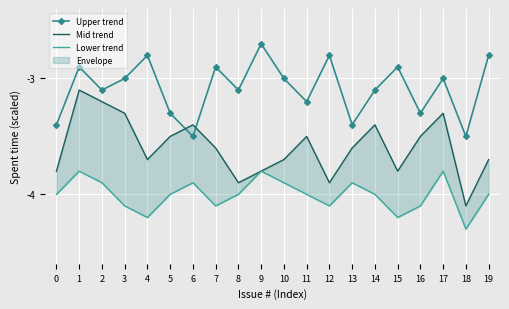

In Mid trend, how many points are lower than both neighbors (excluding endpoints)?

5